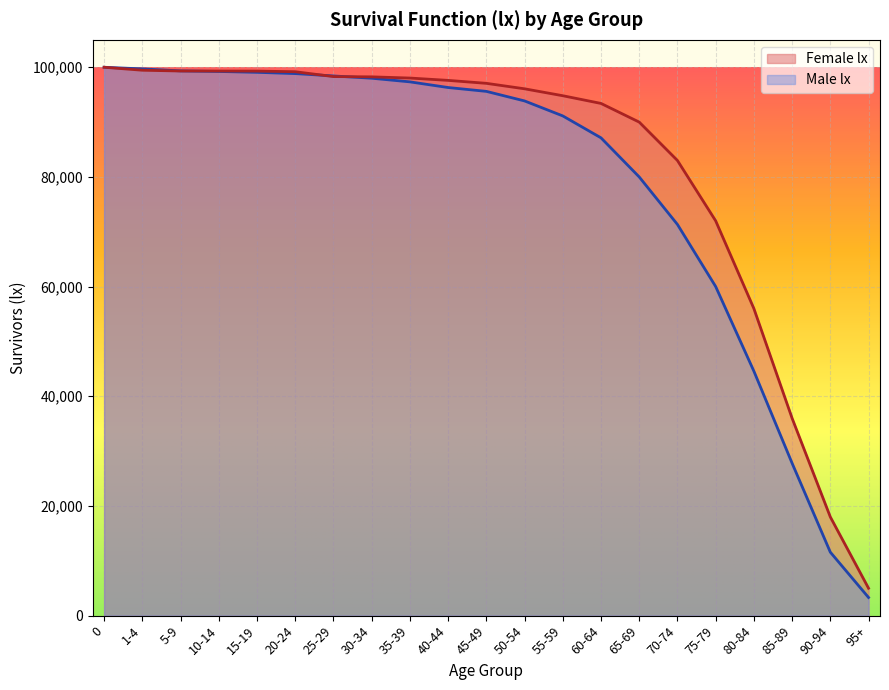

Where is Female lx nearest to the value 52500?

80-84